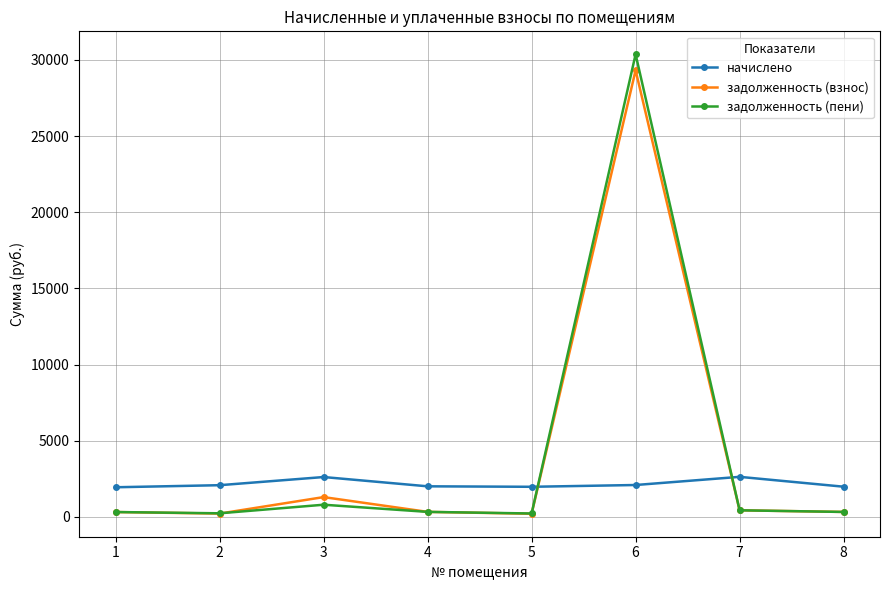

Which series has the largest range (max minus min)?

задолженность (пени)